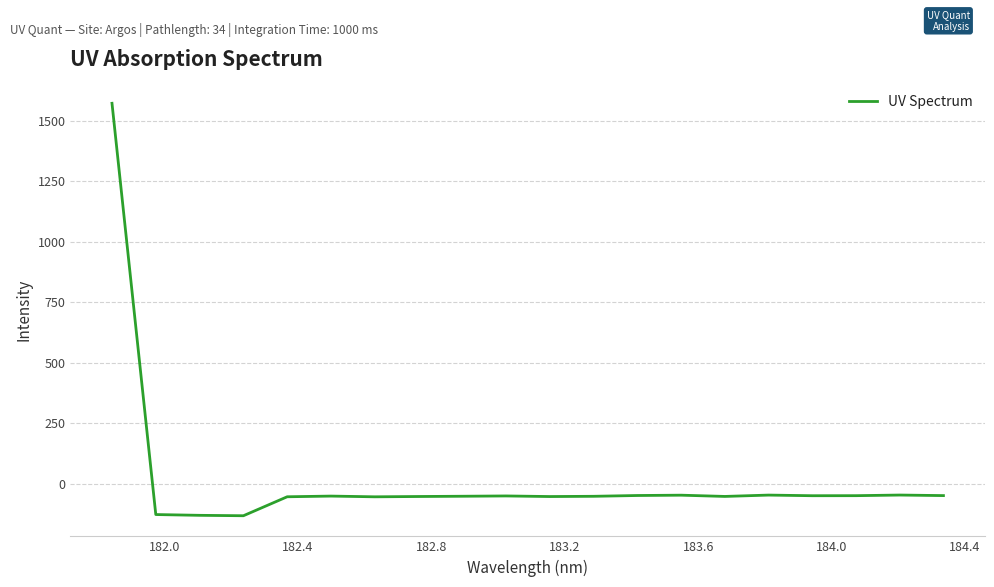

What is the minimum value shown in the chart?

-132.6